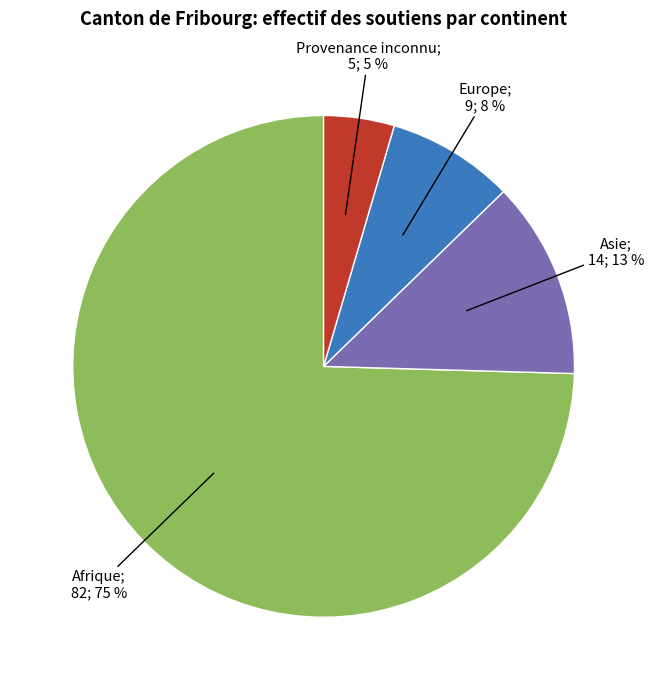

Is there any slice that represents more than half of the pie?

Yes